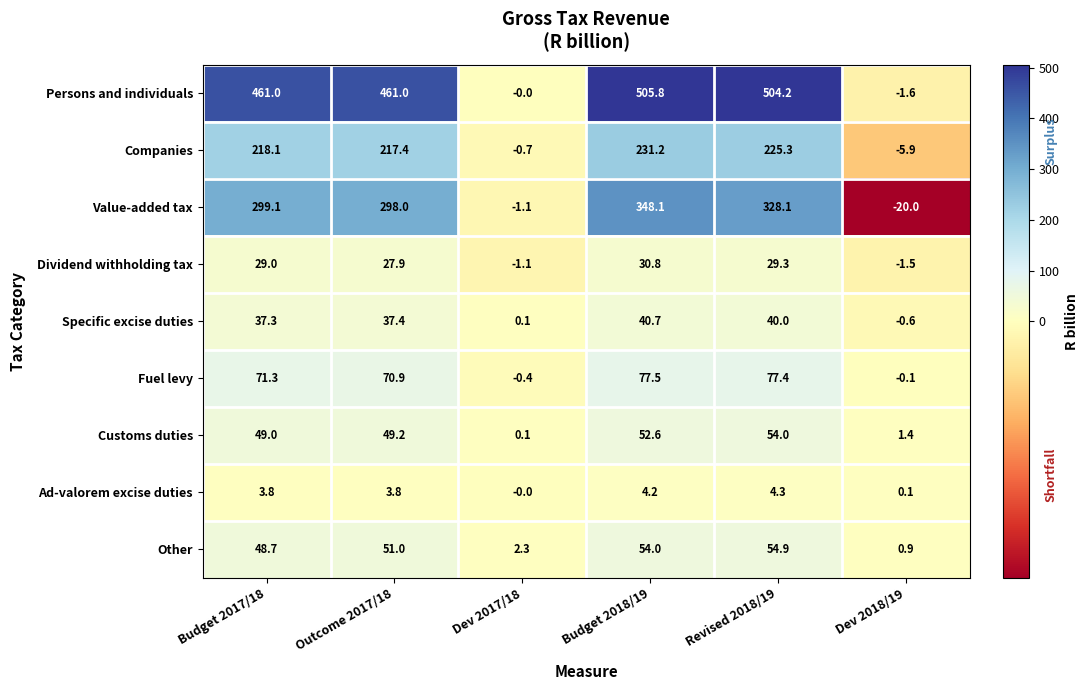

How many negative values does the Companies series have?

2